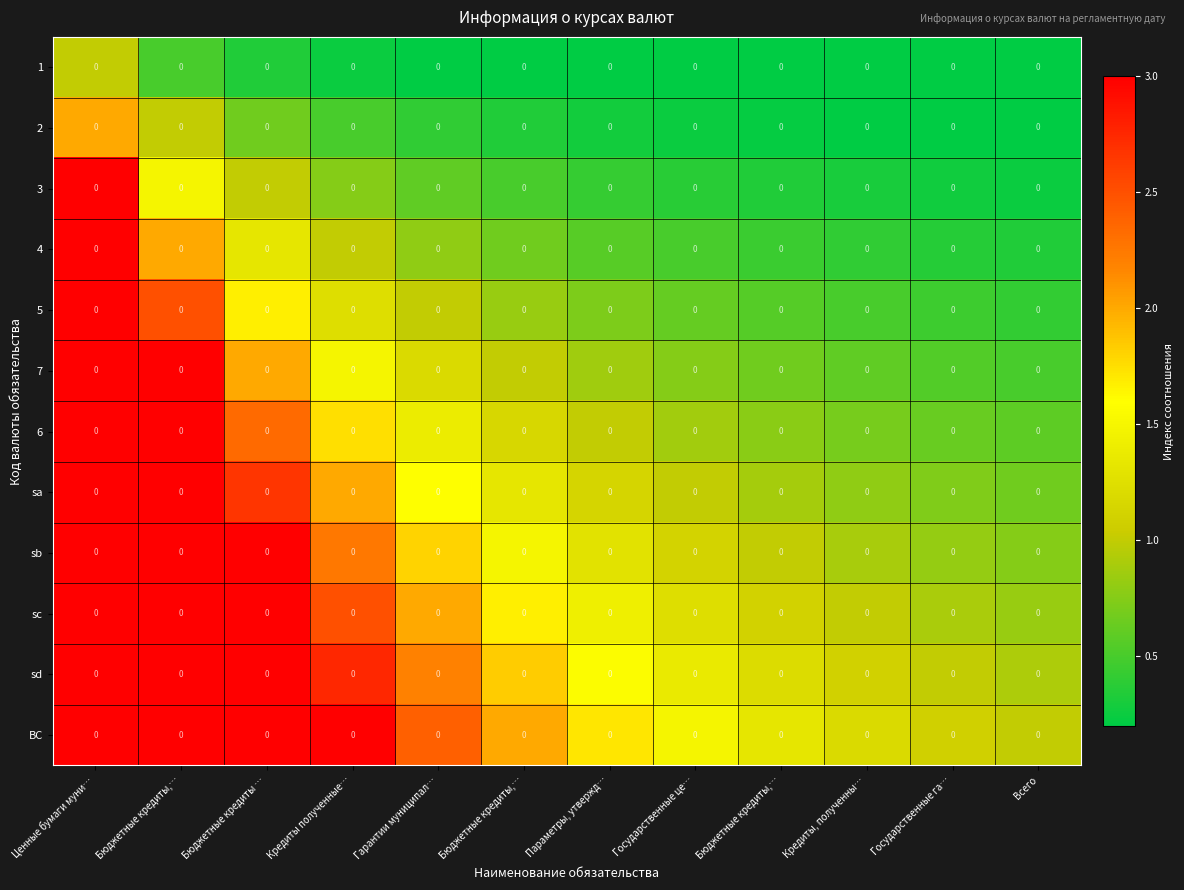

What is the minimum value for sd?

0.9